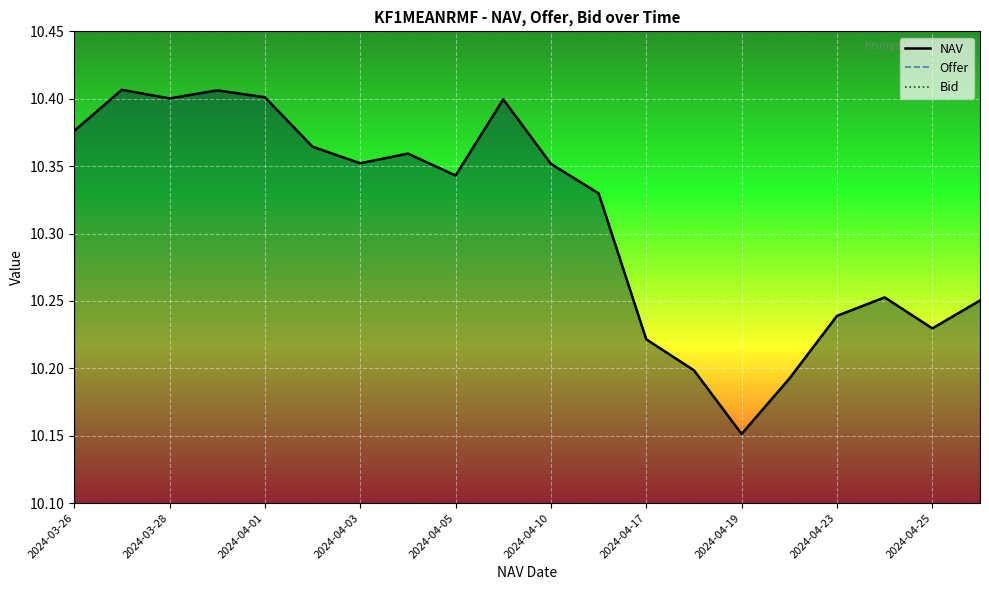

Does the chart display data point markers on the line(s)?

No